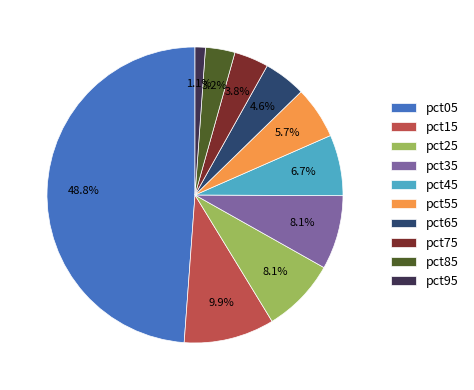

Approximately how many times larger is the value at pct45 compared to pct35?

0.8